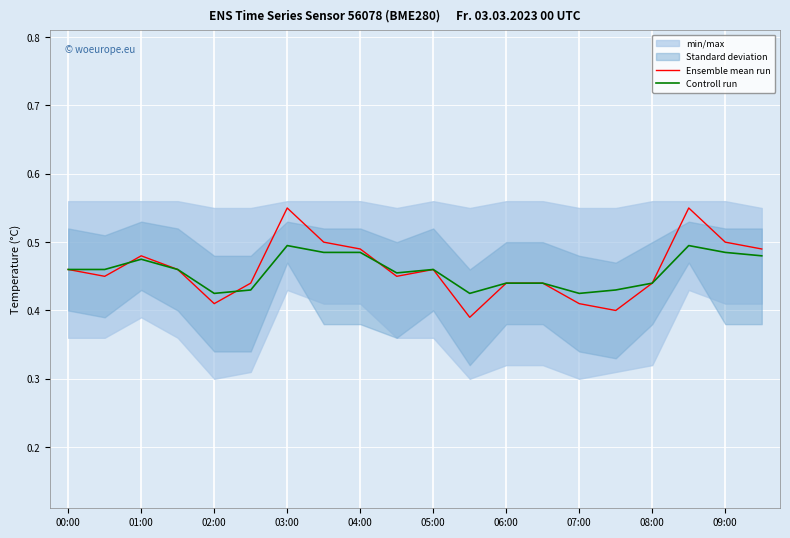

Reading left to right, transcribe all the data shown in this chart.

Ensemble mean run: 0.5	0.5	0.5	0.5	0.4	0.4	0.6	0.5	0.5	0.5	0.5	0.4	0.4	0.4	0.4	0.4	0.4	0.6	0.5	0.5
Controll run: 0.5	0.5	0.5	0.5	0.4	0.4	0.5	0.5	0.5	0.5	0.5	0.4	0.4	0.4	0.4	0.4	0.4	0.5	0.5	0.5